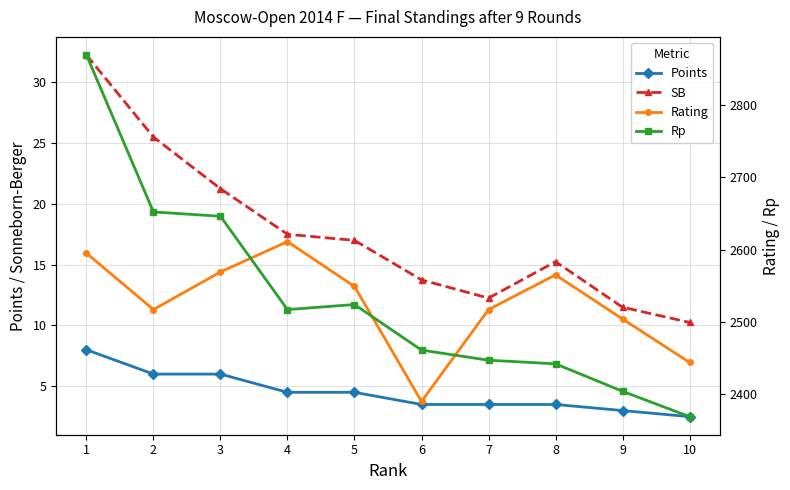

True or false: Rp has a value of 1578.0 at 2.

False